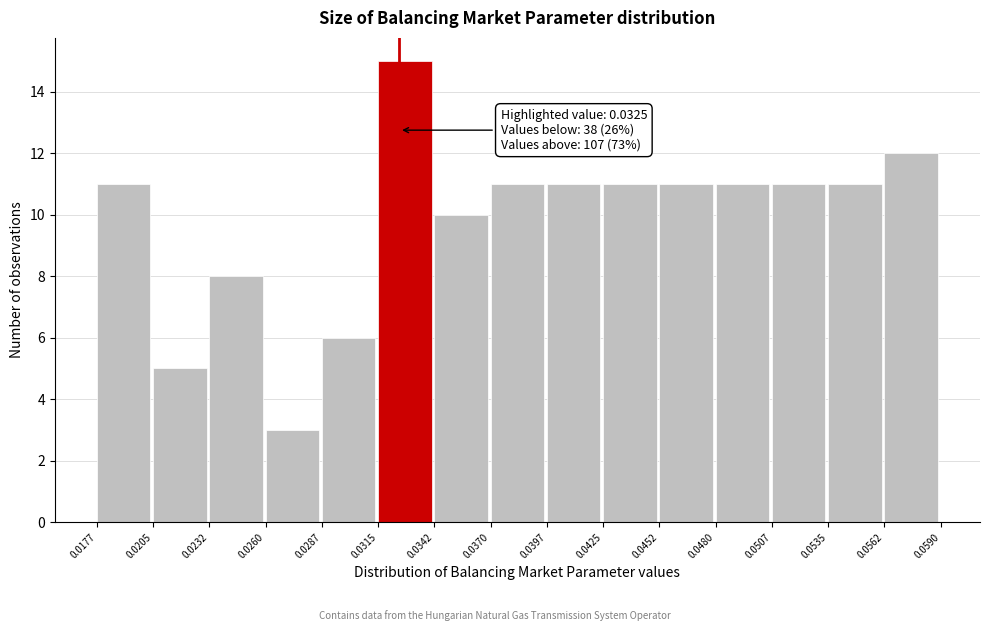

Which range on the x-axis has the tallest bar?

0.0315 to 0.0342